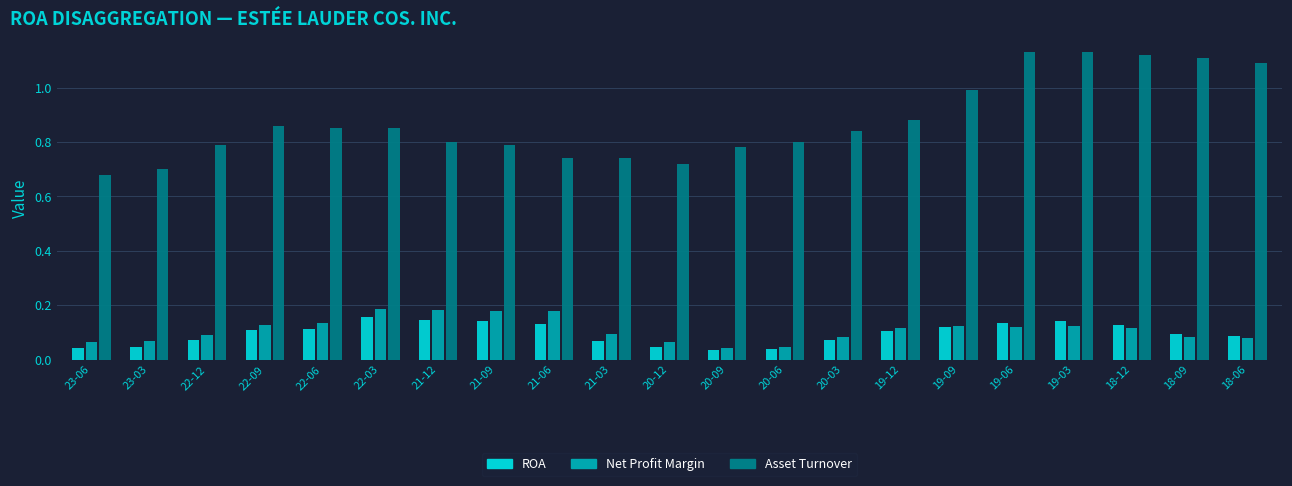

Is it true that Net Profit Margin equals 0.1 at 19-06?

True